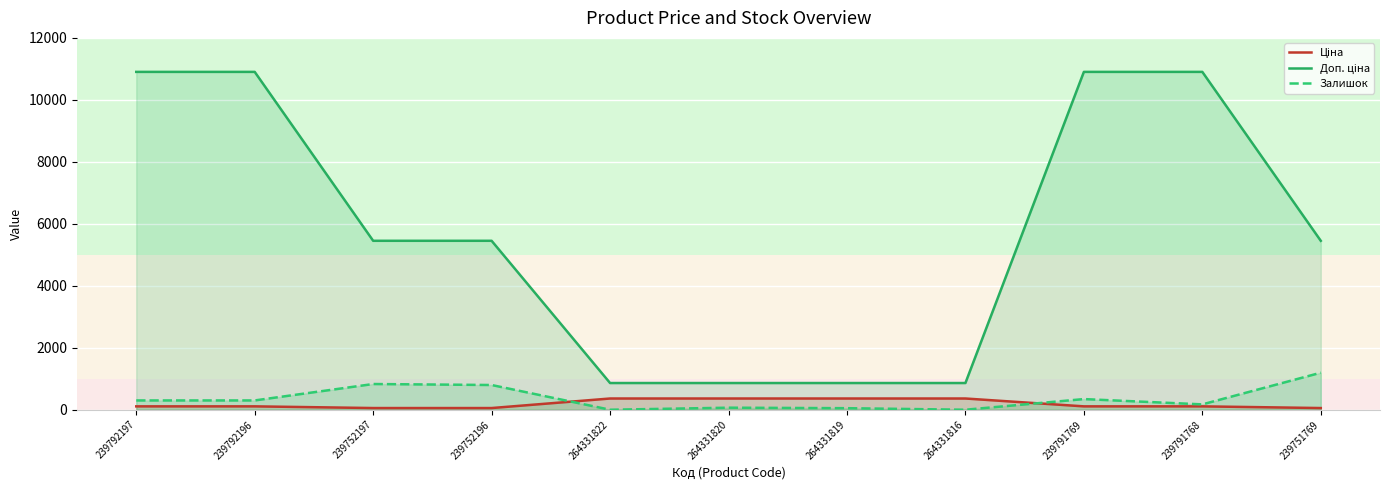

Reading left to right, transcribe all the data shown in this chart.

Ціна: 239792197=109.0	239792196=109.0	239752197=54.5	239752196=54.5	264331822=362.6	264331820=362.6	264331819=362.6	264331816=362.6	239791769=109.0	239791768=109.0	239751769=54.5
Доп. ціна: 239792197=10903.0	239792196=10903.0	239752197=5452.0	239752196=5452.0	264331822=862.0	264331820=862.0	264331819=862.0	264331816=862.0	239791769=10903.0	239791768=10903.0	239751769=5452.0
Залишок: 239792197=300.0	239792196=300.0	239752197=830.0	239752196=798.0	264331822=0.0	264331820=66.0	264331819=50.0	264331816=0.0	239791769=344.0	239791768=173.0	239751769=1195.0